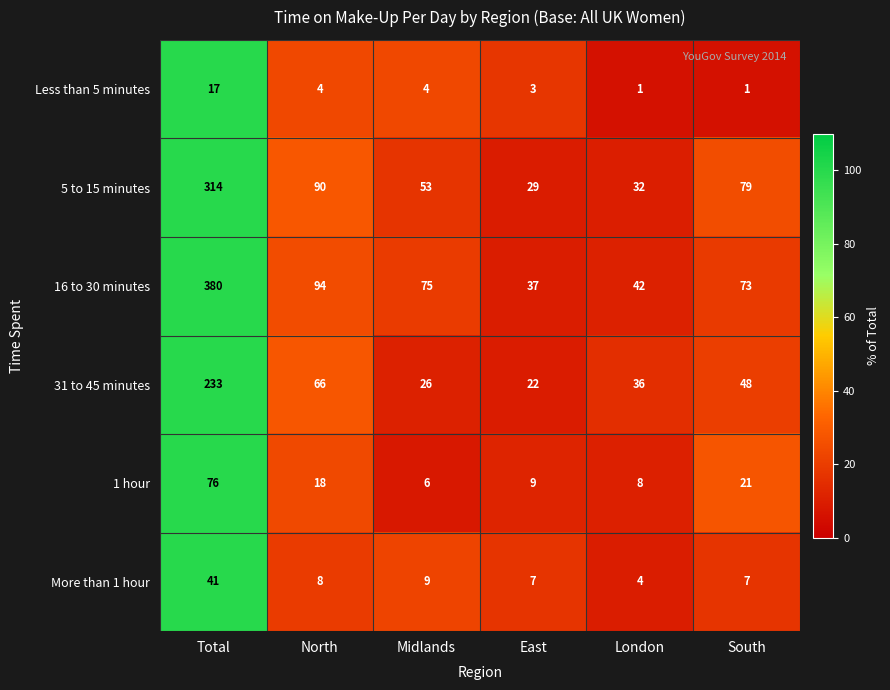

What is the difference between the maximum and minimum values in the Less than 5 minutes series?

16